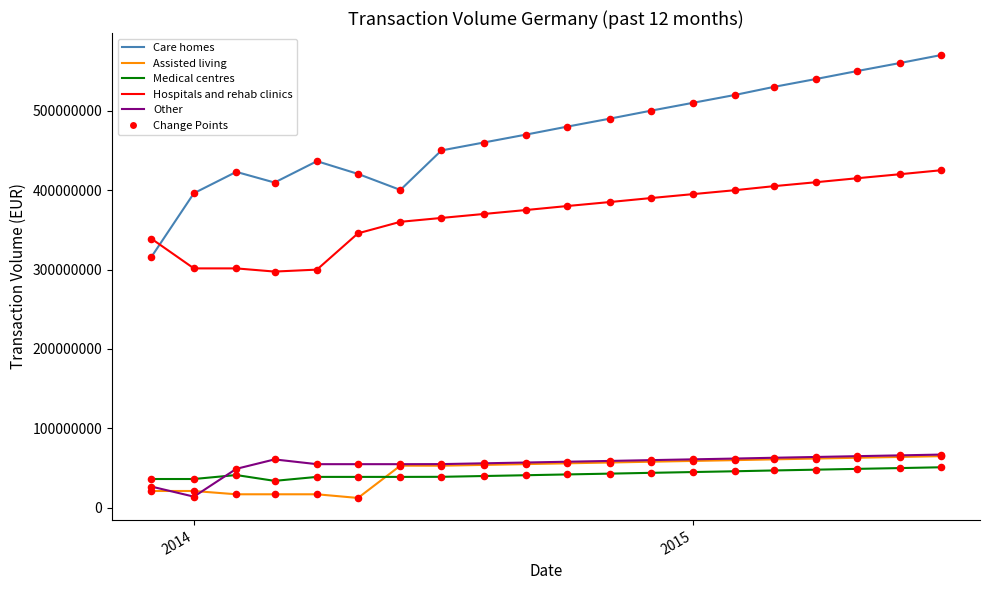

Which series has the largest total across all categories?

Care homes